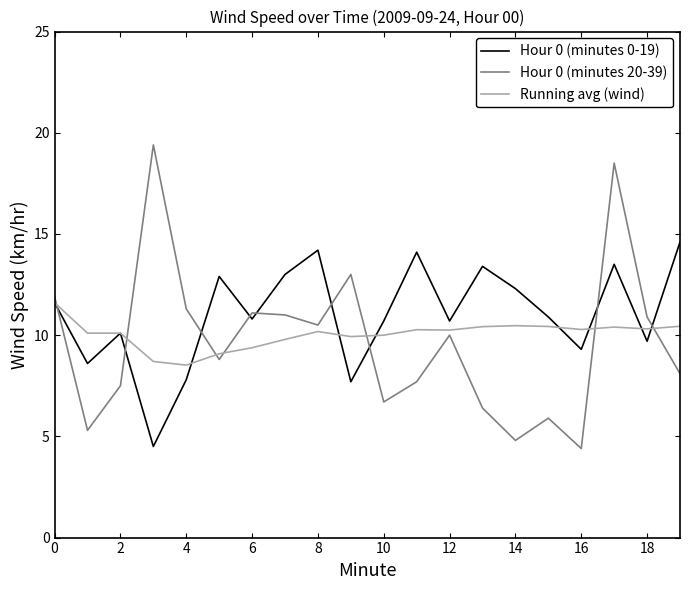

Rank the series by their maximum value, from highest to lowest.

Hour 0 (minutes 20-39), Hour 0 (minutes 0-19), Running avg (wind)